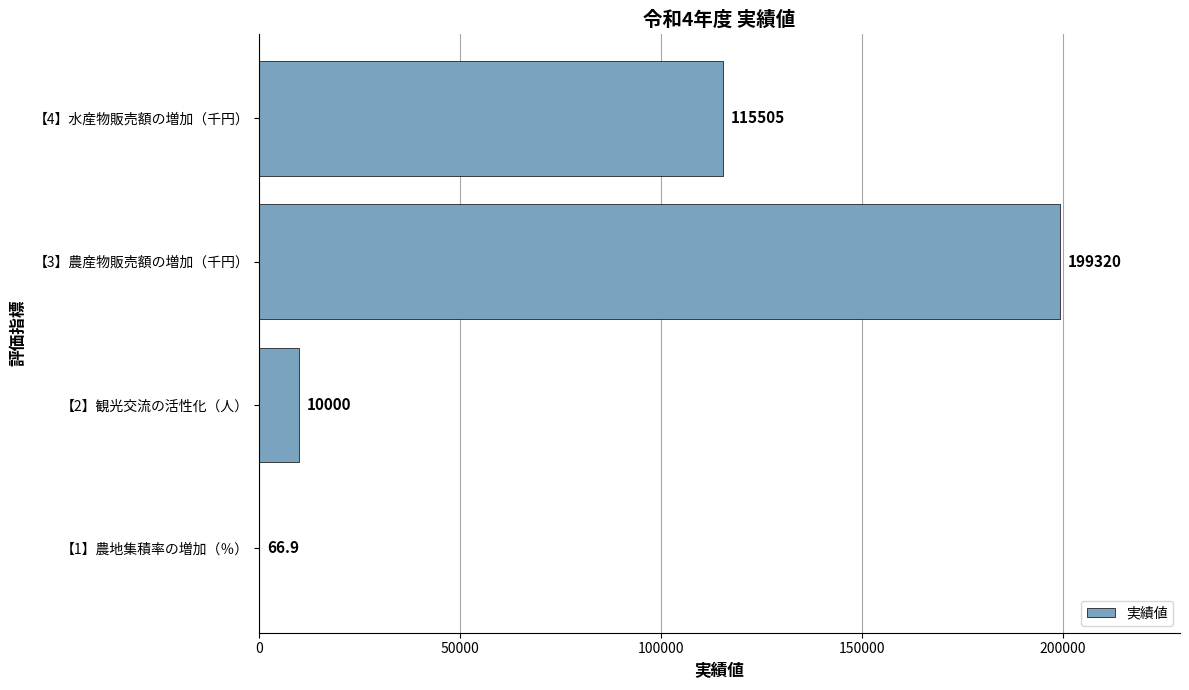

What is the change in value from 【2】観光交流の活性化（人） to 【4】水産物販売額の増加（千円）?

+105505.0